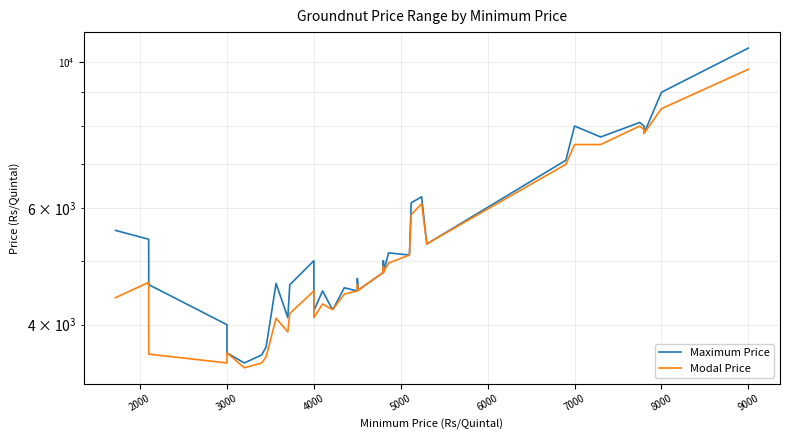

What is the maximum value for Maximum Price?

10500